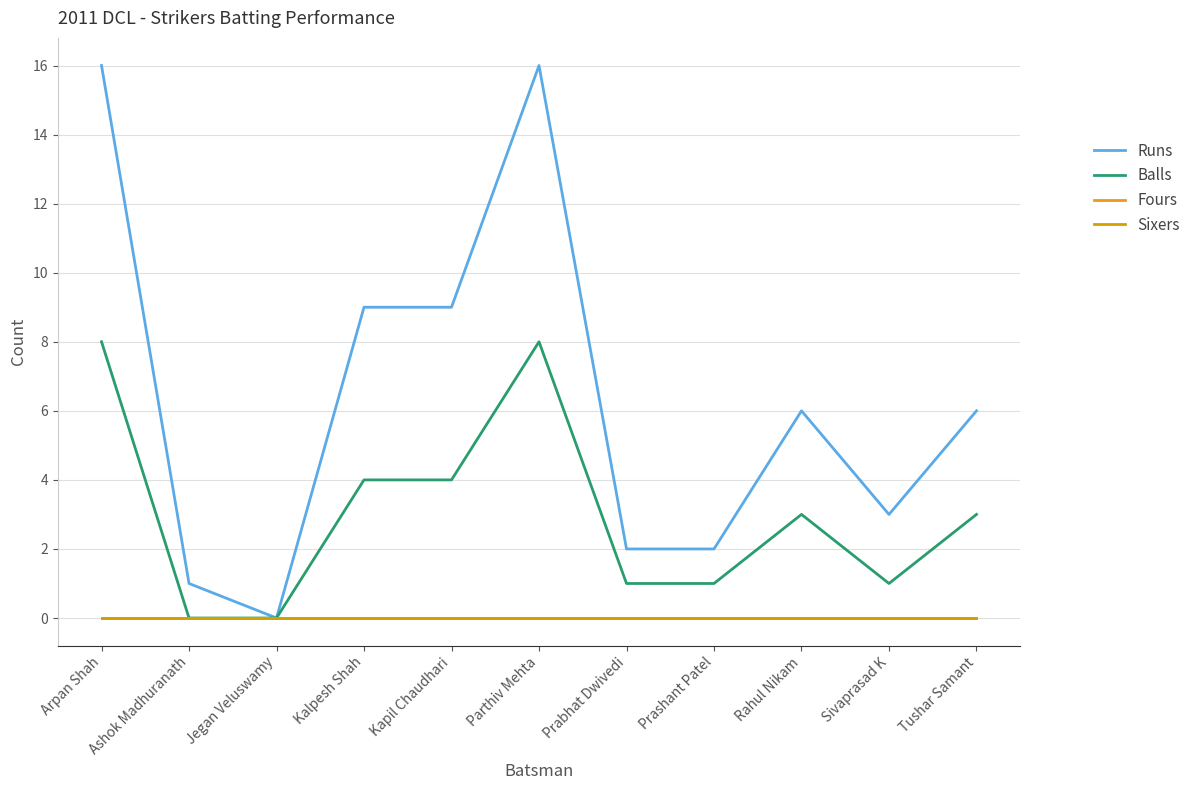

What position from the left is Tushar Samant?

11